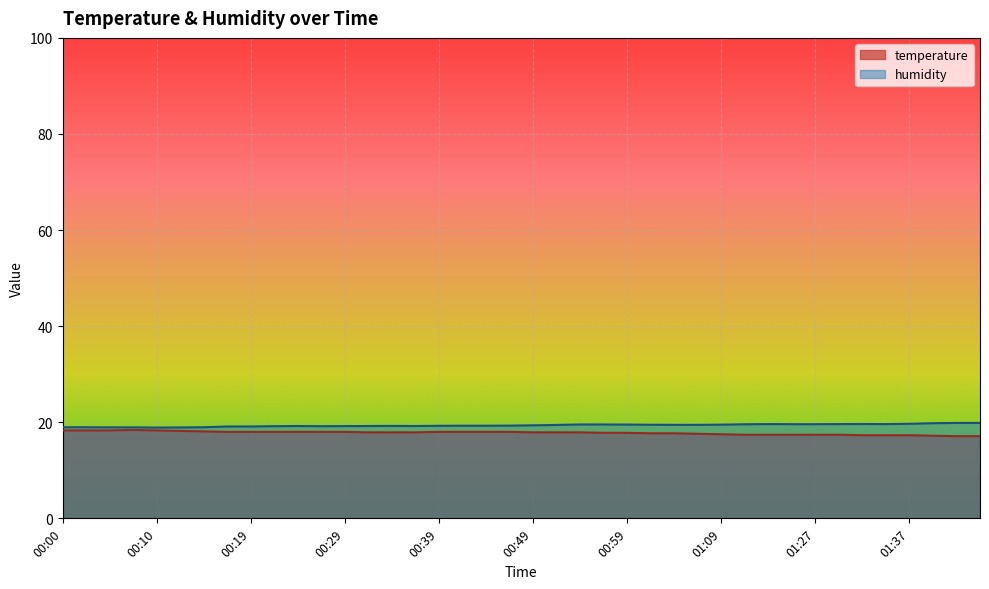

Which series has the largest total across all categories?

humidity